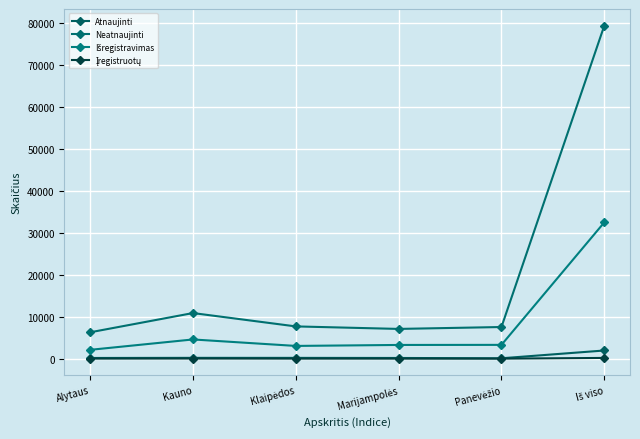

True or false: Neatnaujinti and Įregistruotų intersect in this chart.

False